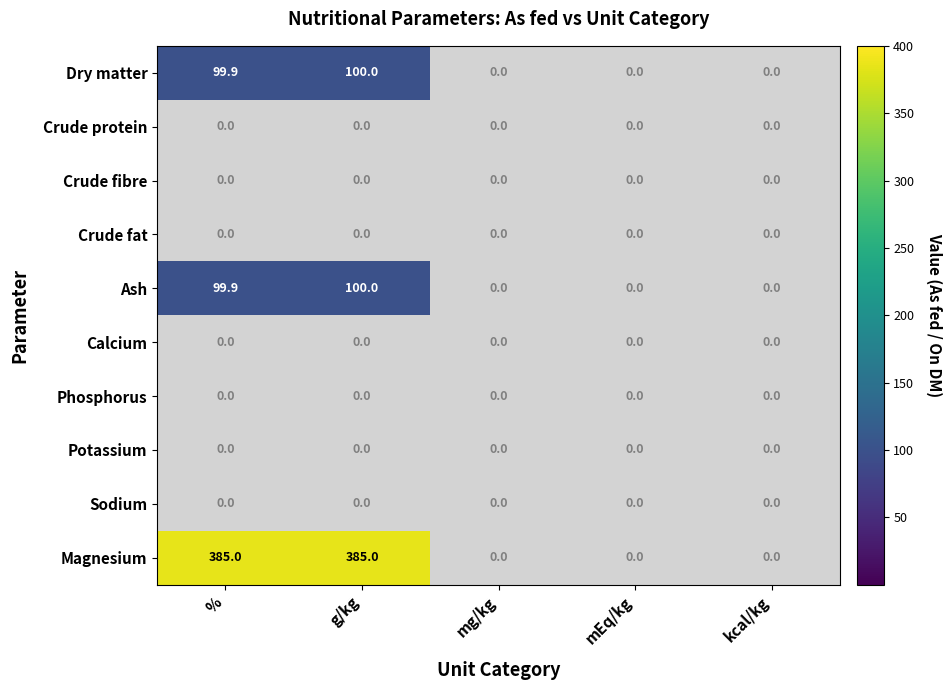

Rank the series by their maximum value, from highest to lowest.

Magnesium, Dry matter, Ash, Crude protein, Crude fibre, Crude fat, Calcium, Phosphorus, Potassium, Sodium